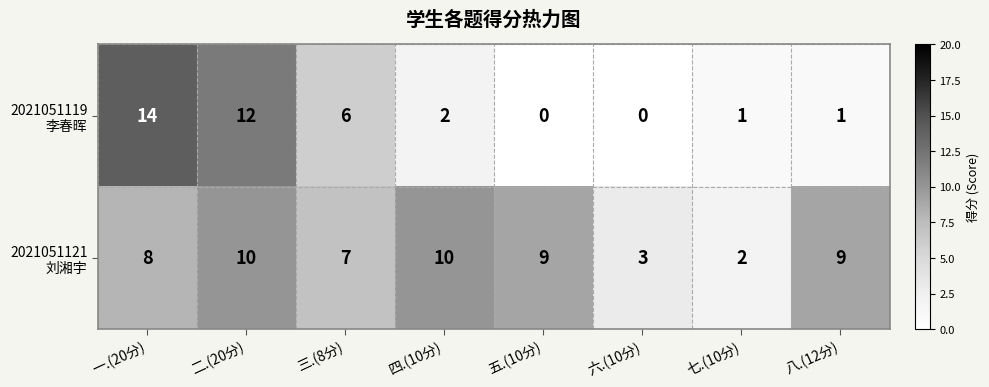

How many distinct data groups are displayed?

2